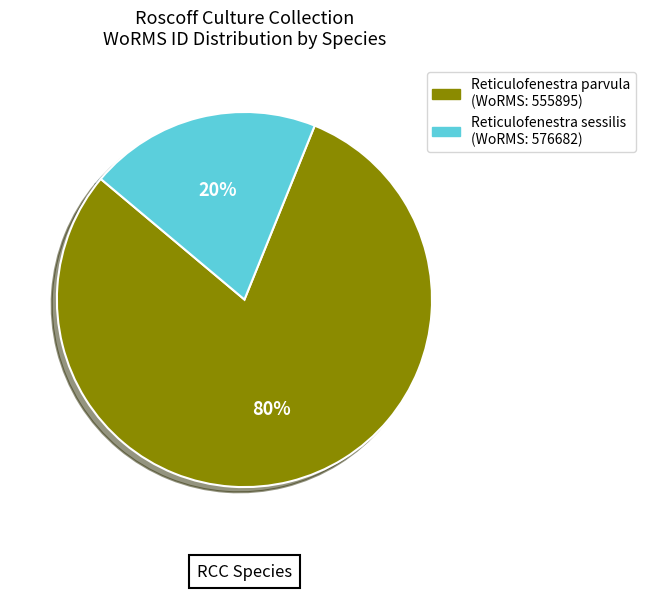

Is there any slice that represents more than half of the pie?

Yes